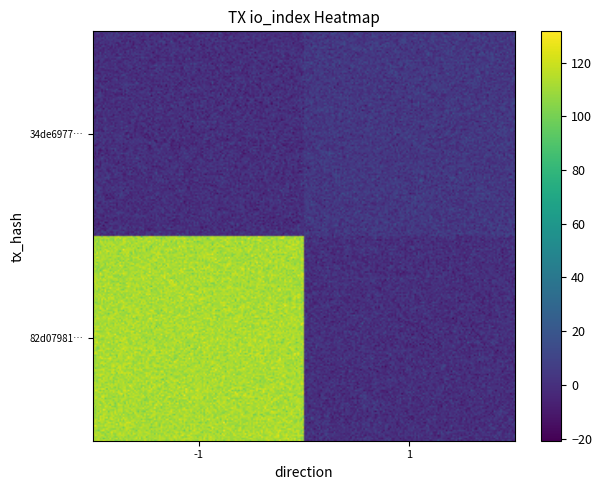

How many values in the 34de6977119b3527eccb22b3196877894358c74 series are below 4?

1